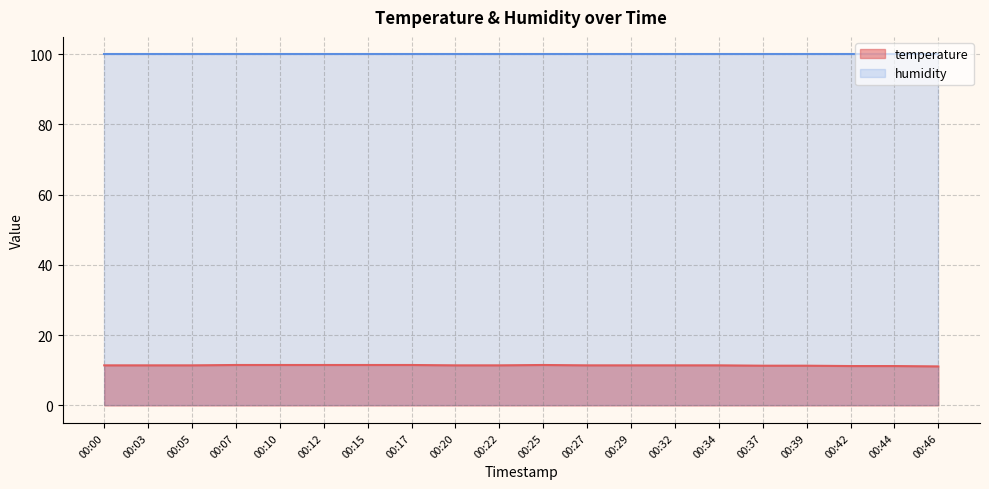

What is the value of the 8th point from the left?

11.5